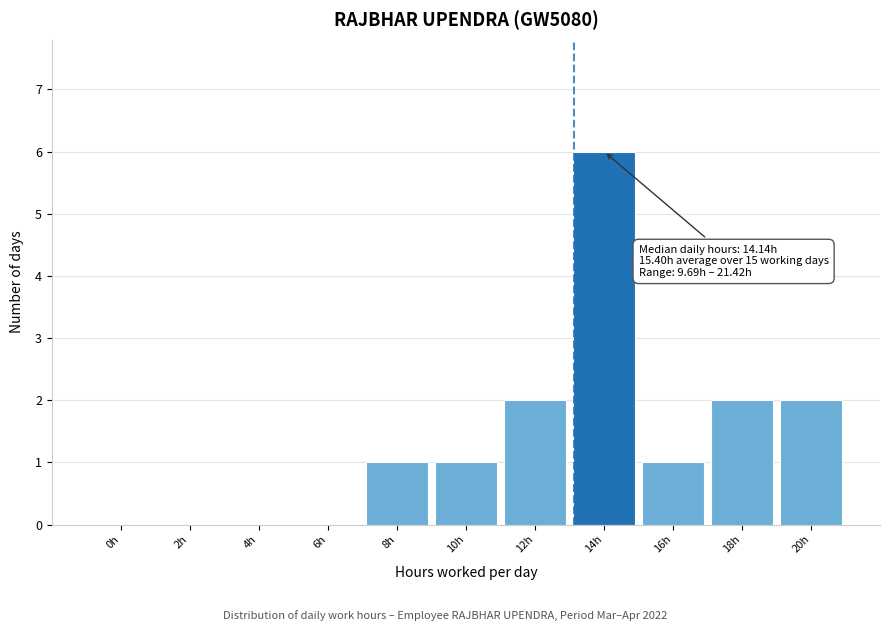

Reading left to right, extract all data points from this chart.

0h=0	2h=0	4h=0	6h=0	8h=1	10h=1	12h=2	14h=6	16h=1	18h=2	20h=2